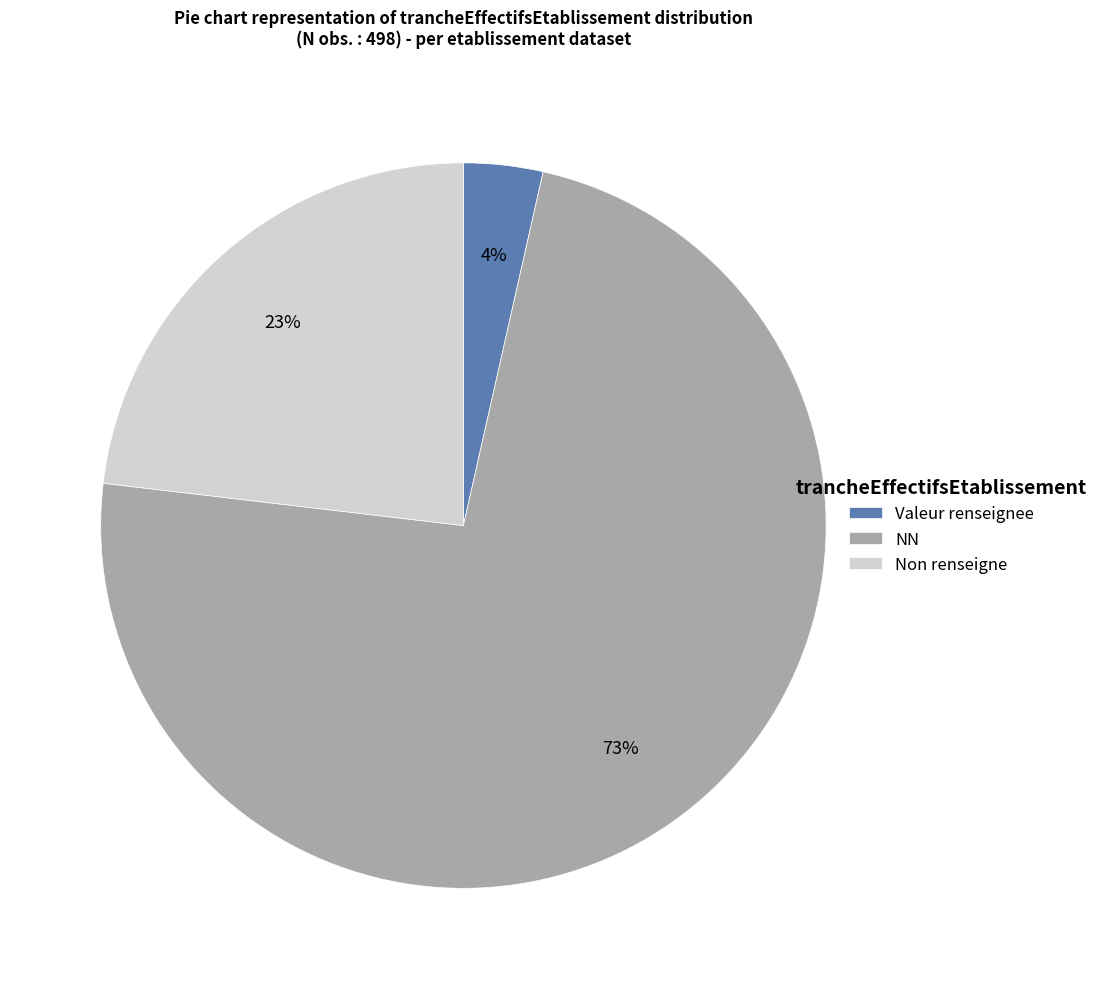

Which category has the biggest portion of the pie?

NN